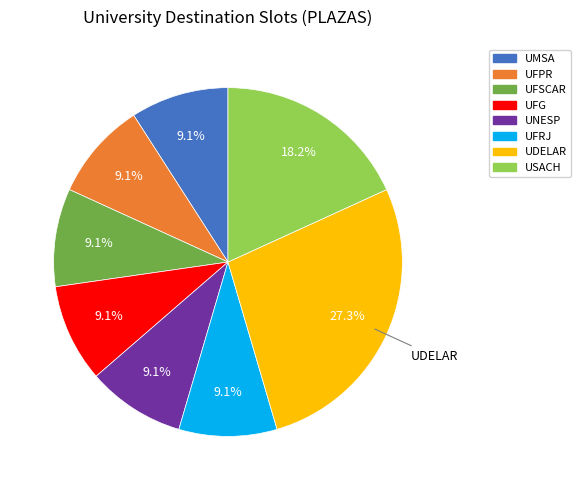

Approximately how many times larger is the value at UFG compared to UNESP?

1.0